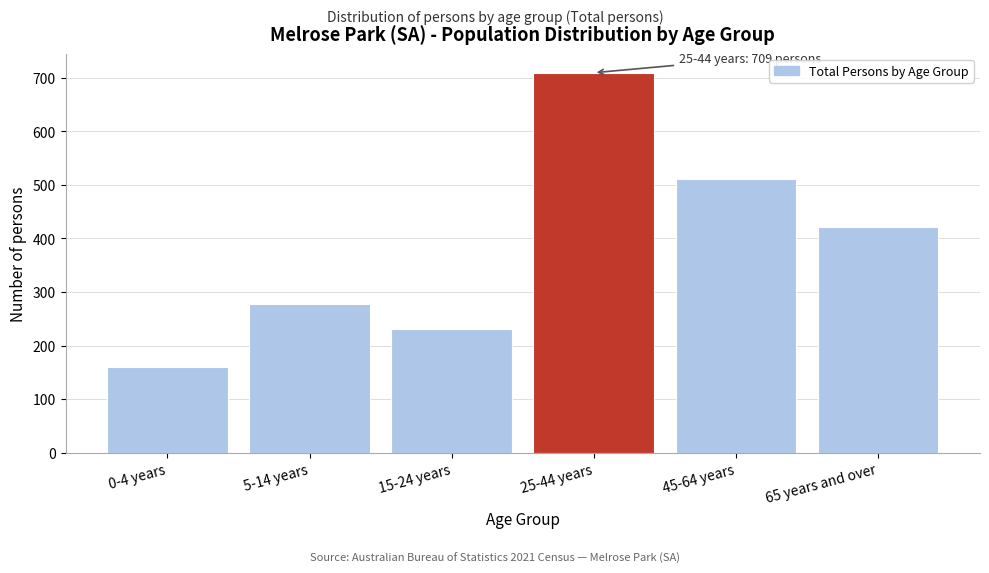

Reading left to right, what are all the values shown in this chart?

160	278	231	709	511	421